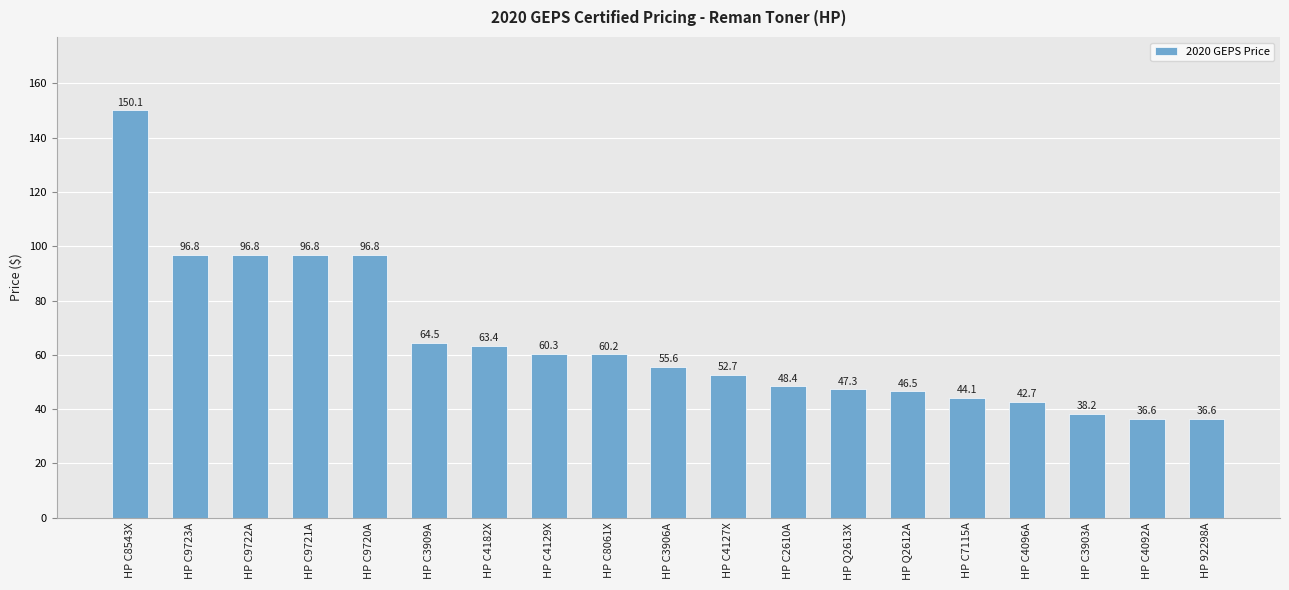

What is the maximum value shown in the chart?

150.1